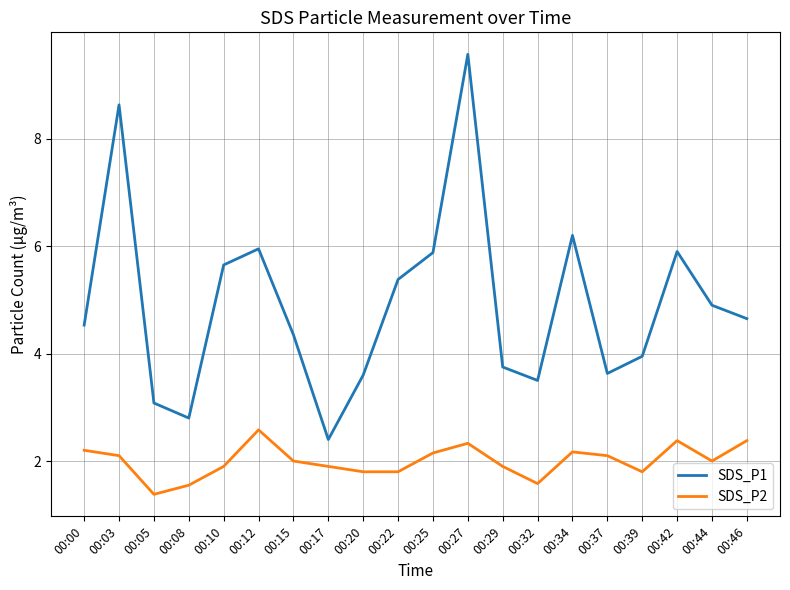

What is the smallest value displayed?

1.4